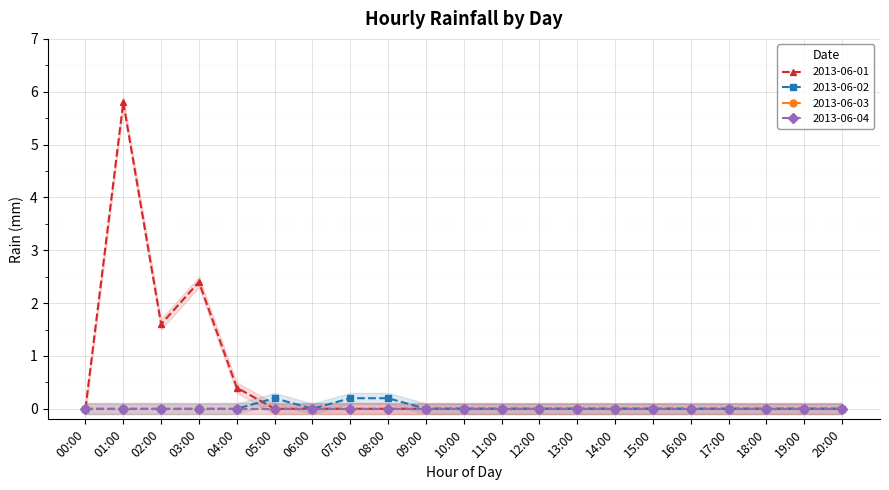

Which has a higher value, 15:00 or 10:00?

15:00